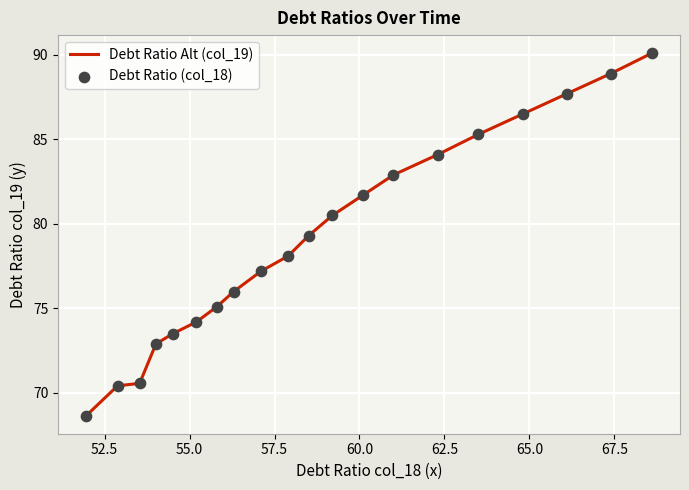

What is the greatest value displayed?

90.1